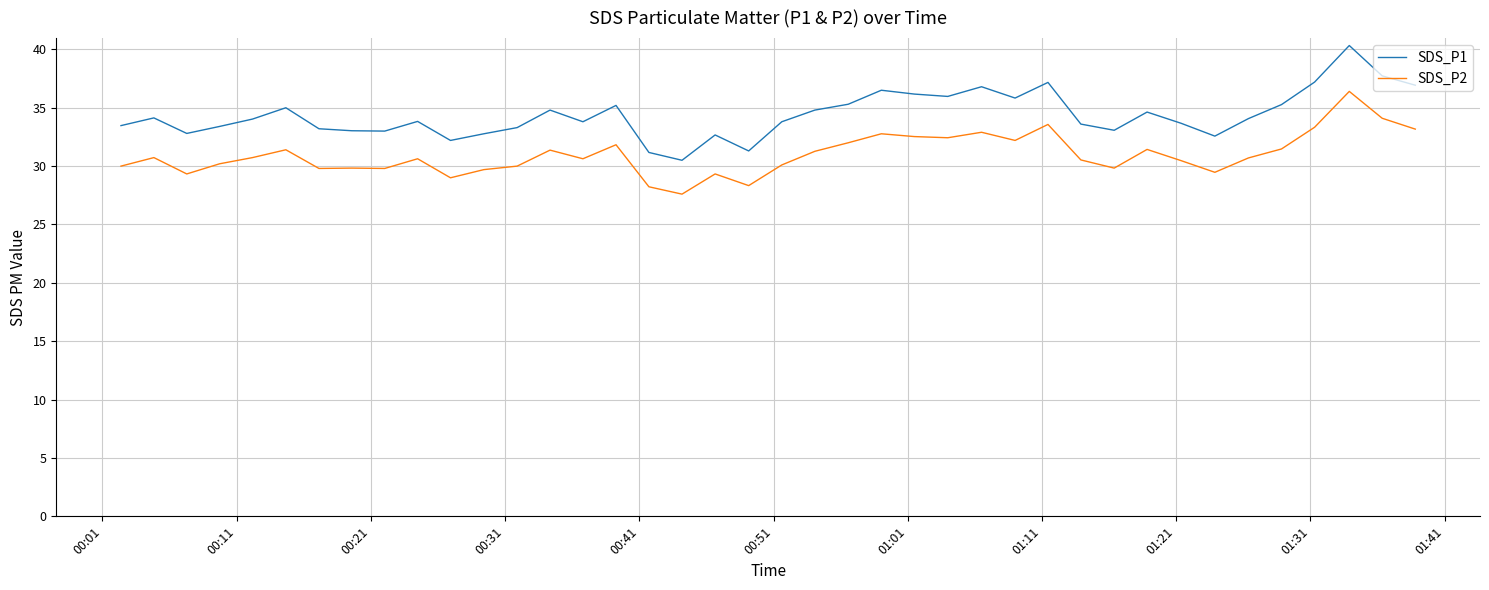

What is the highest value of the SDS_P2 series?

36.4